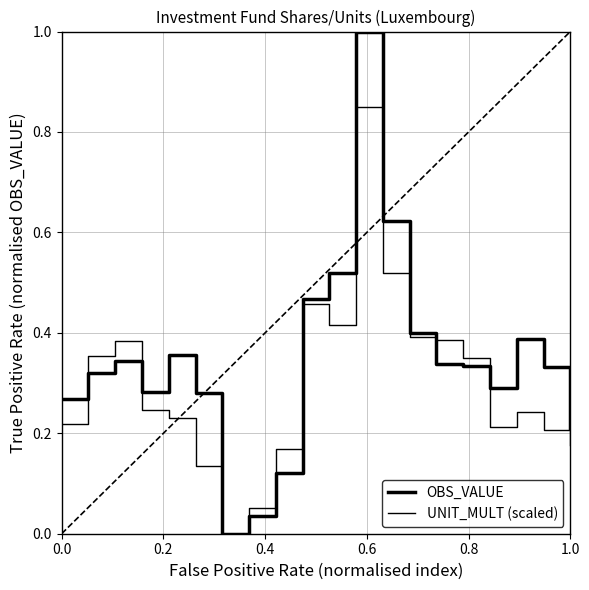

Which series has the largest total across all categories?

OBS_VALUE